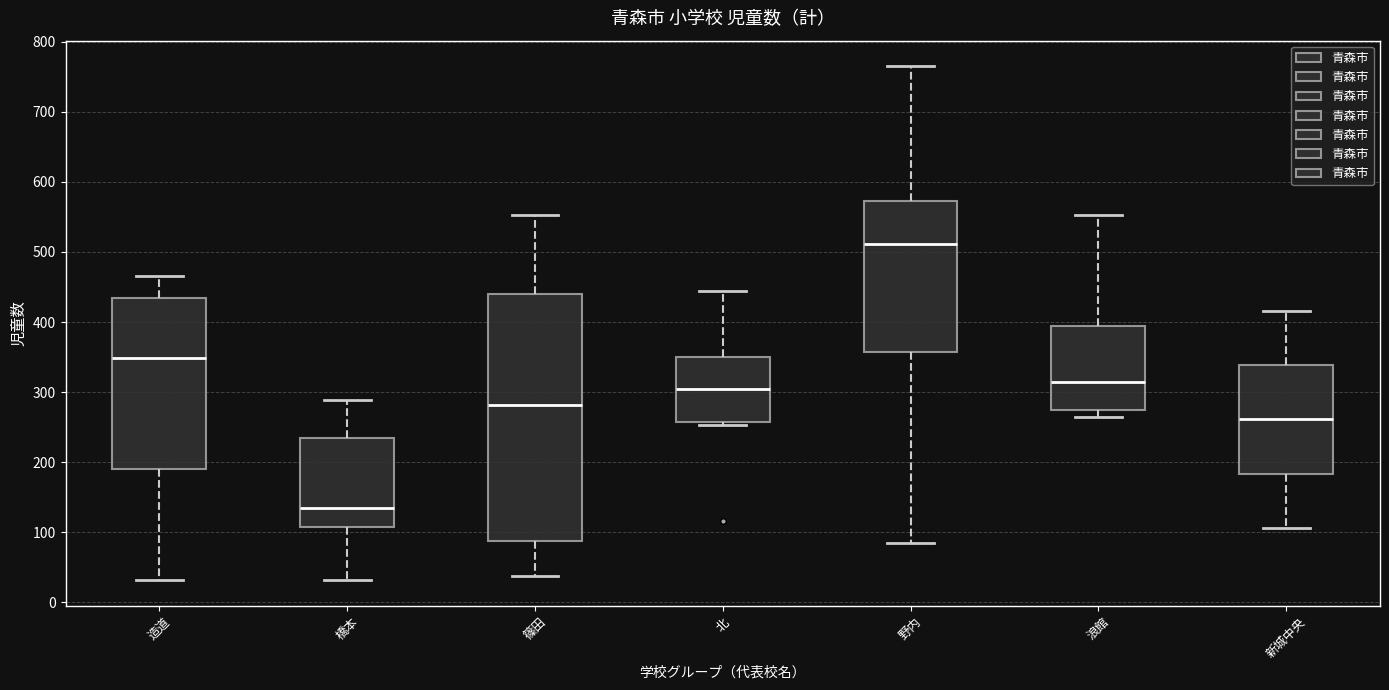

Which box's median line is the lowest?

橋本